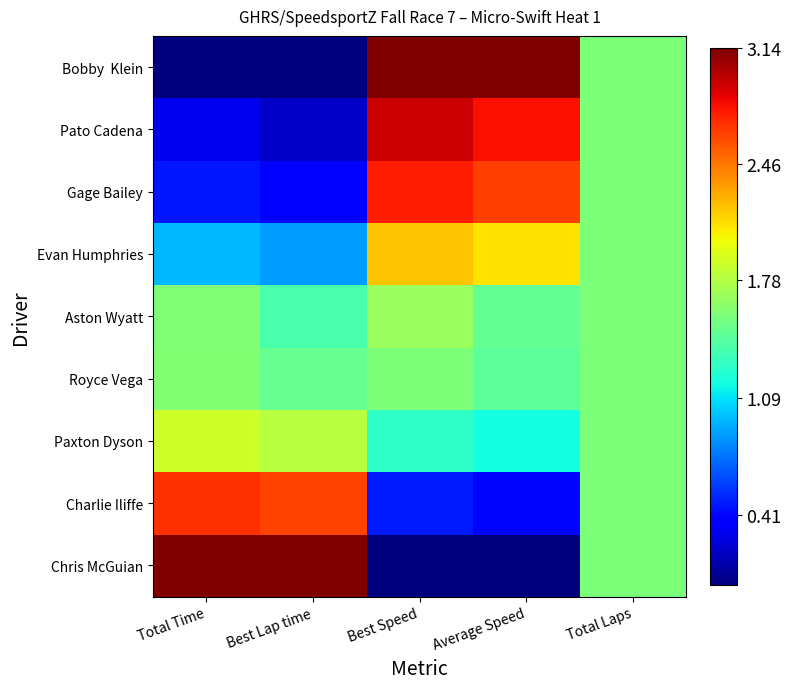

At which category is the sum across all series the highest?

Best Speed